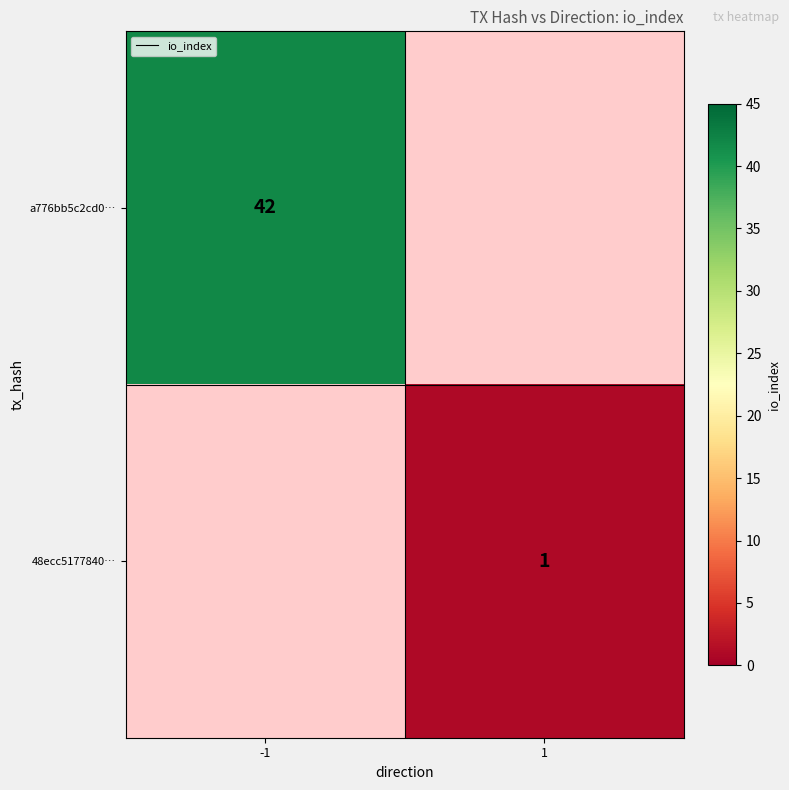

What is the greatest value displayed?

42